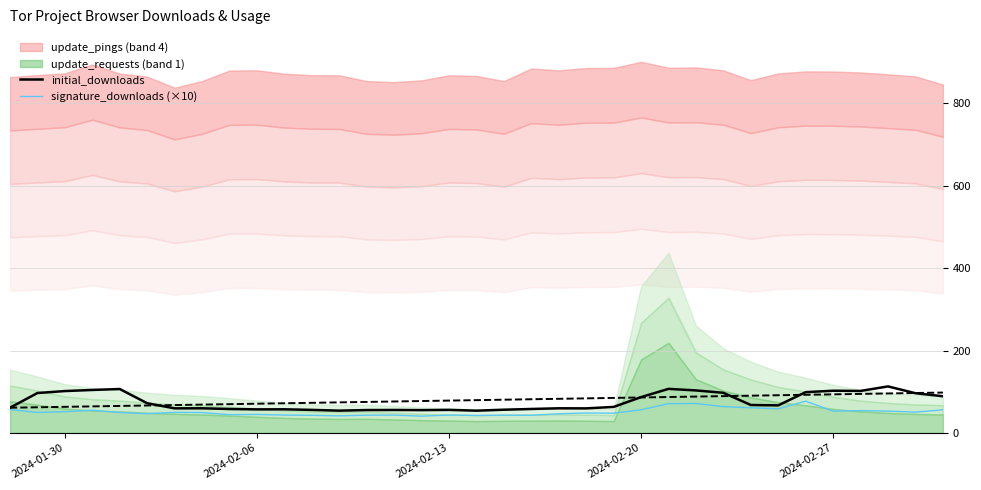

The signature_downloads (×10) series shows 56.2 at 2024-02-20. True or false?

True